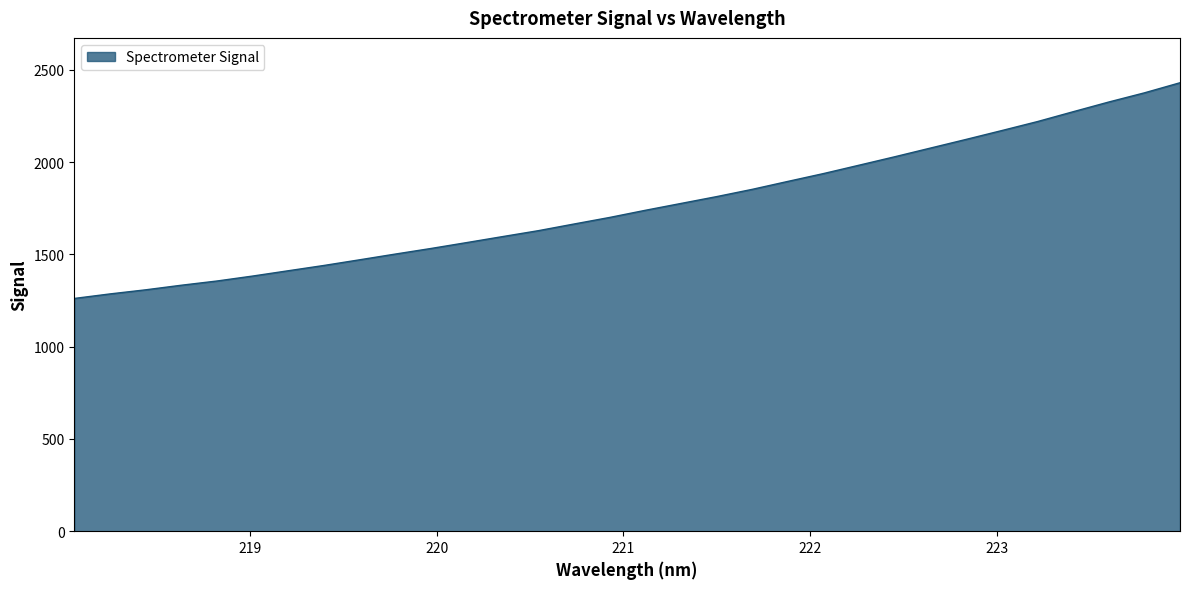

What is the minimum value shown in the chart?

1261.4